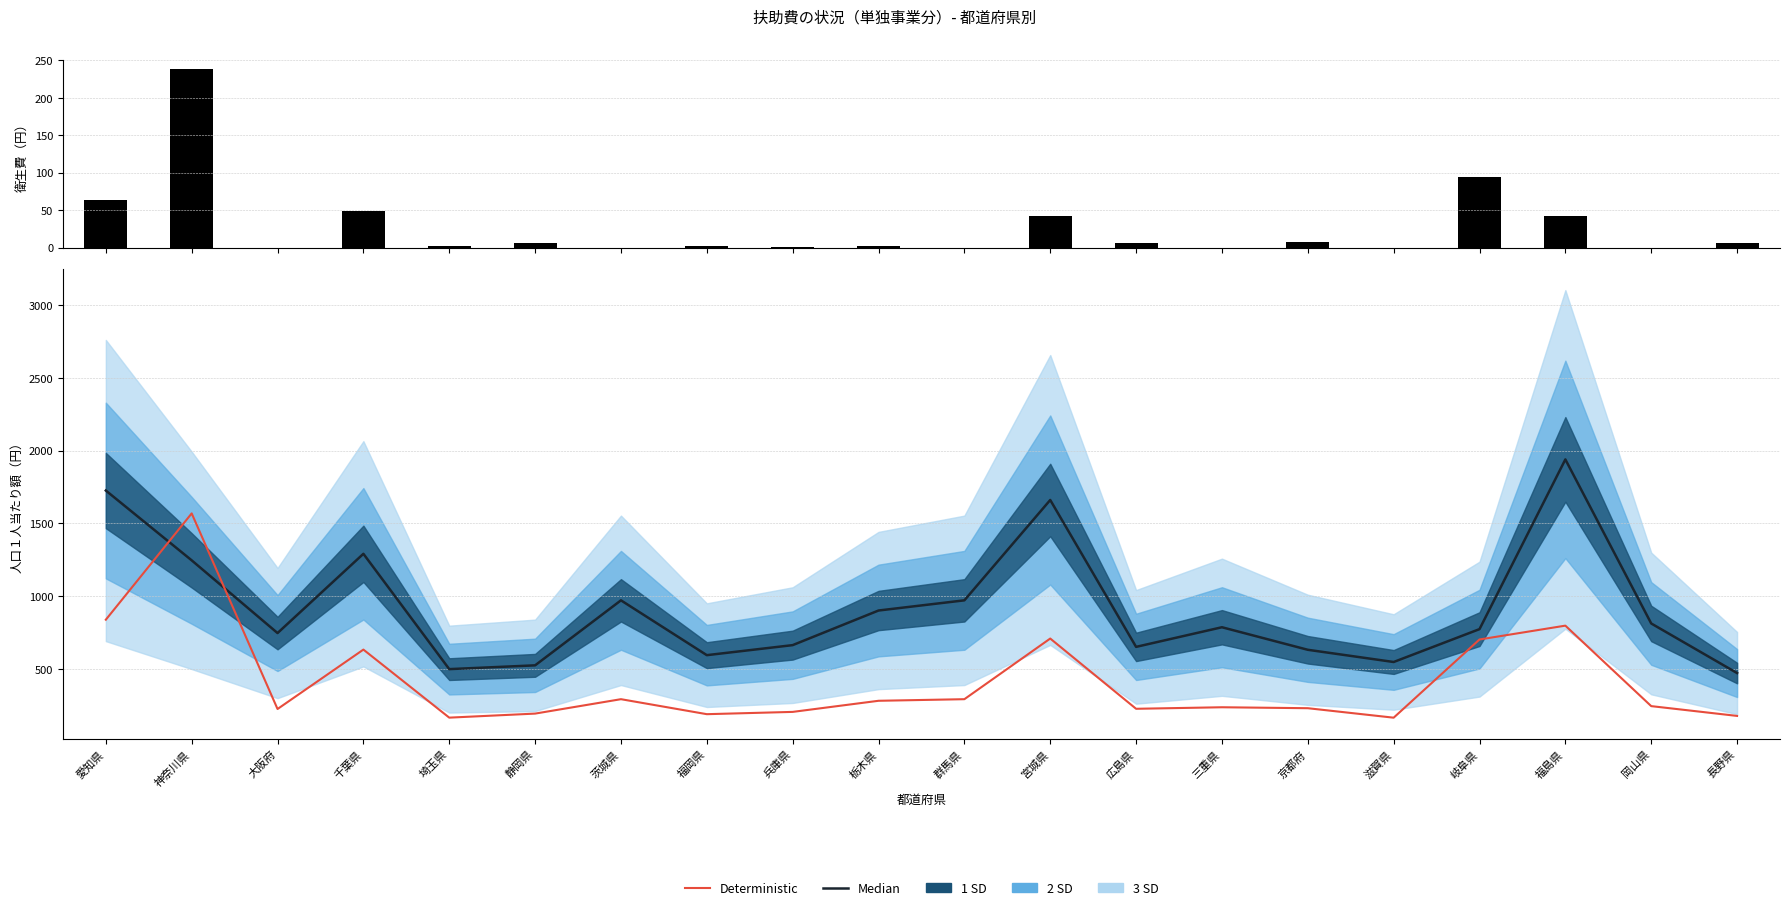

Which category has the lowest value in the 衛生費 series?

大阪府